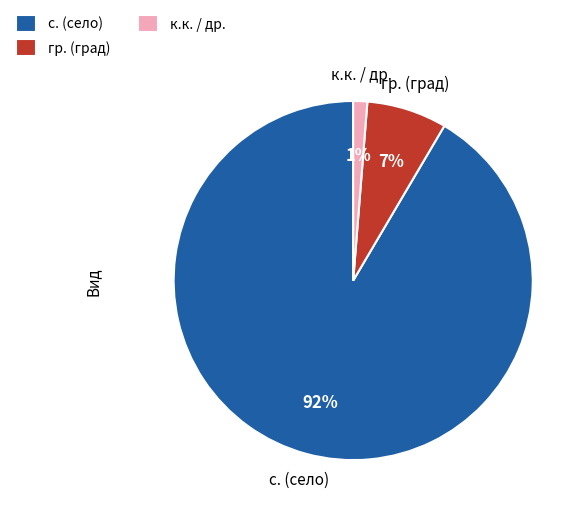

To the nearest percent, what is the combined percentage of гр. (град) and с. (село)?

99%